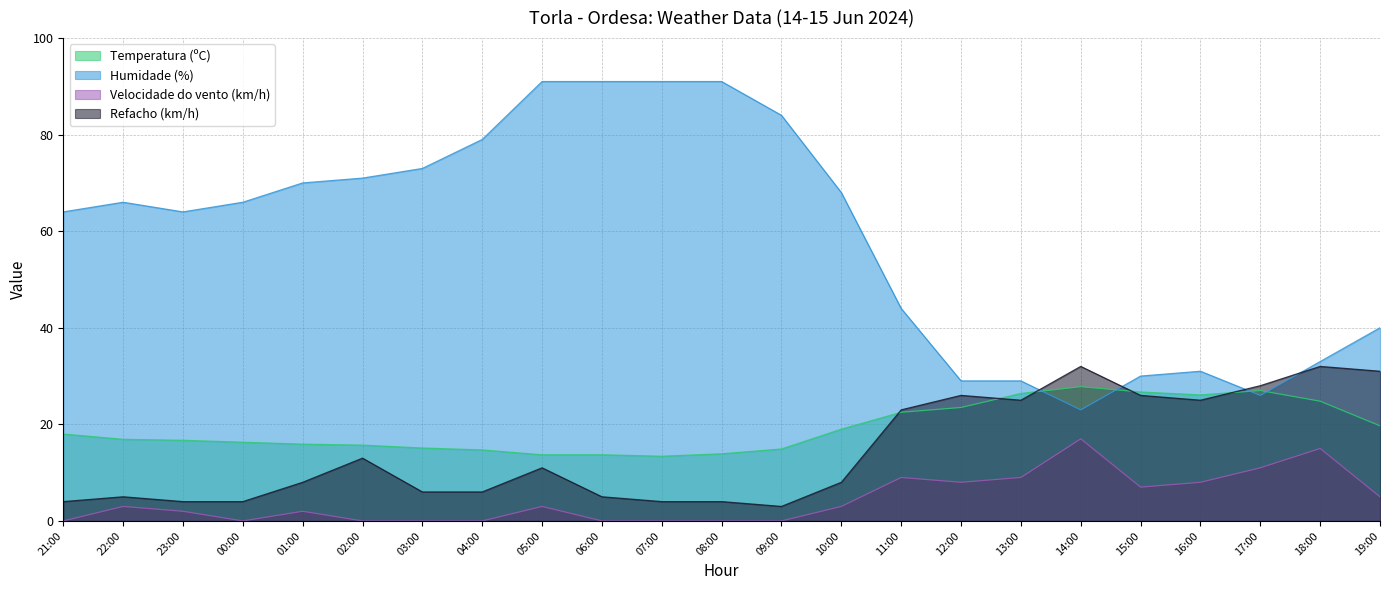

True or false: Refacho (km/h) has a value of 15.9 at 05:00.

False